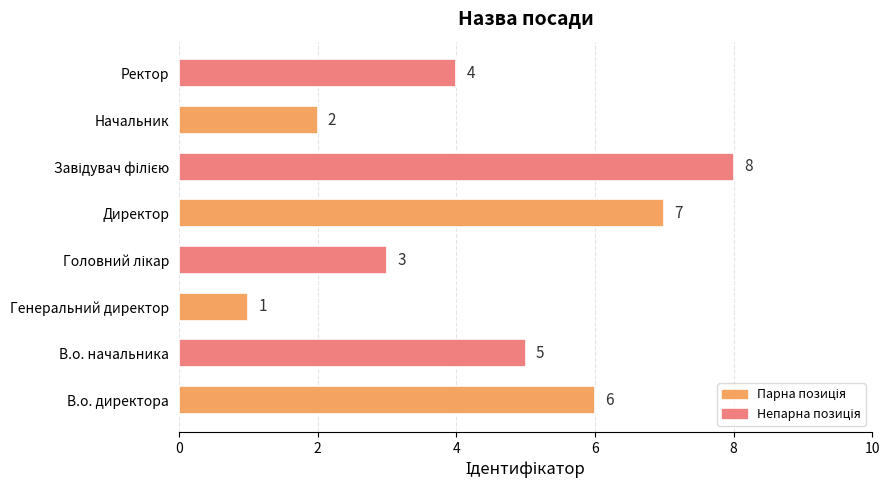

Reading bottom to top, extract all data points from this chart.

6	5	1	3	7	8	2	4